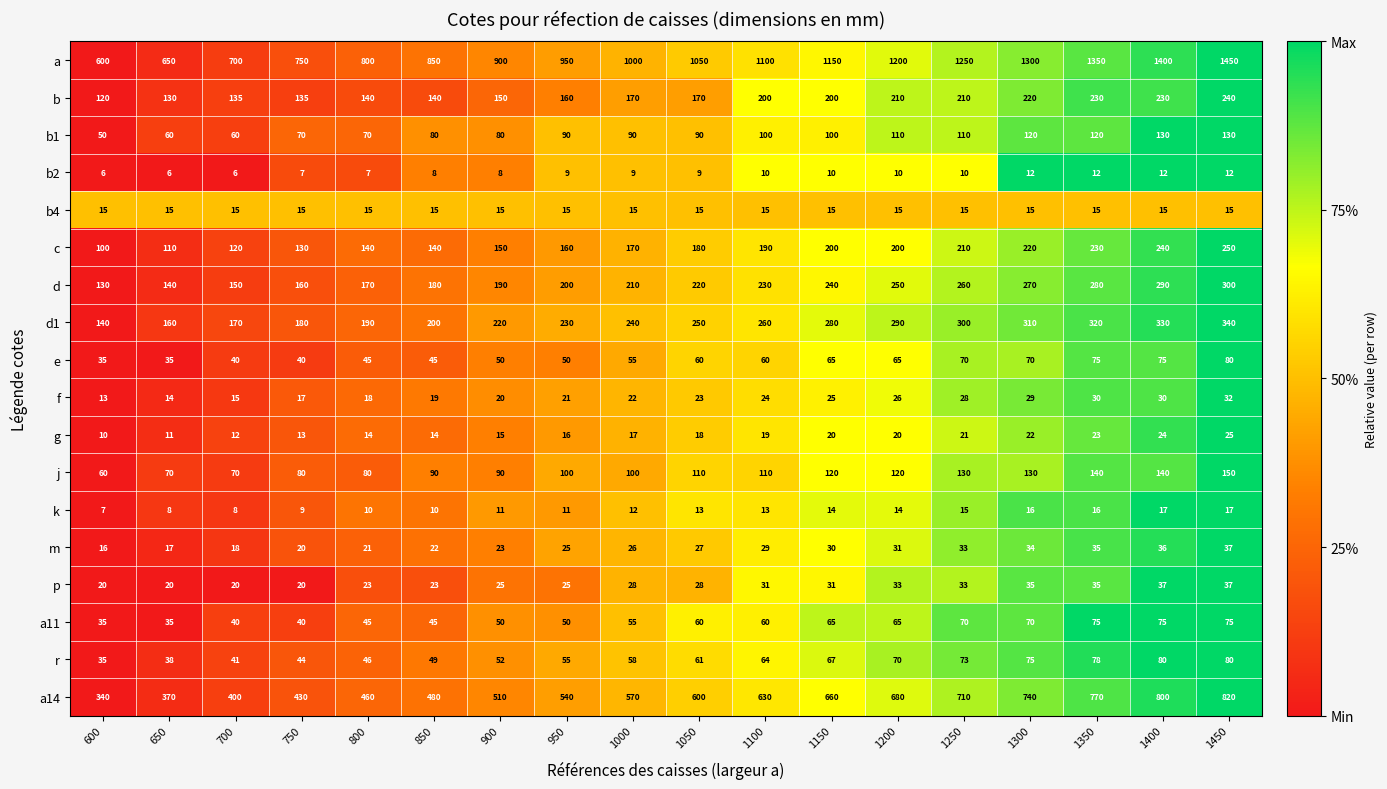

At how many categories does at least one series exceed 458?

18